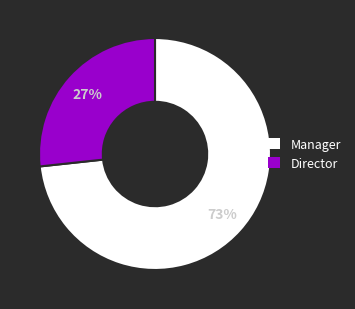

Do Manager and Director together represent more than half of the pie?

Yes